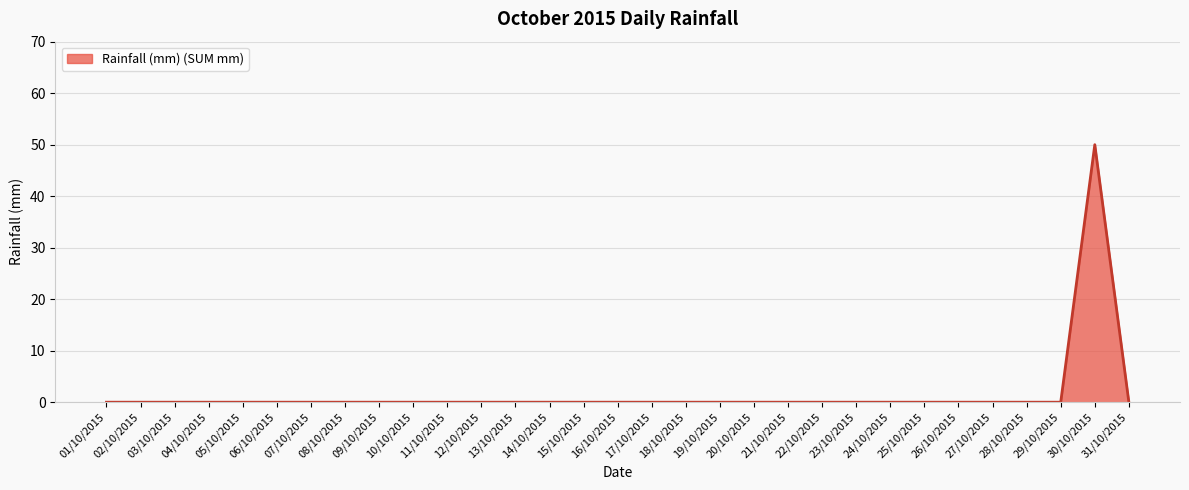

True or false: the data shows -25 at 23/10/2015.

False